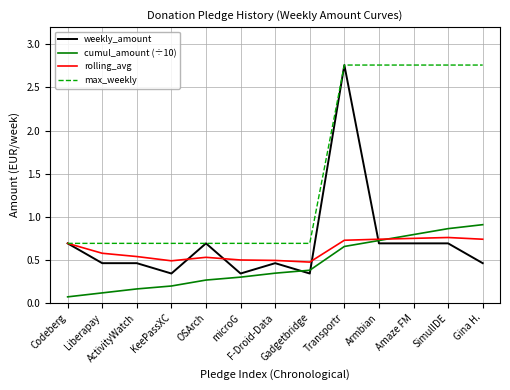

True or false: max_weekly and cumul_amount (÷10) intersect in this chart.

False